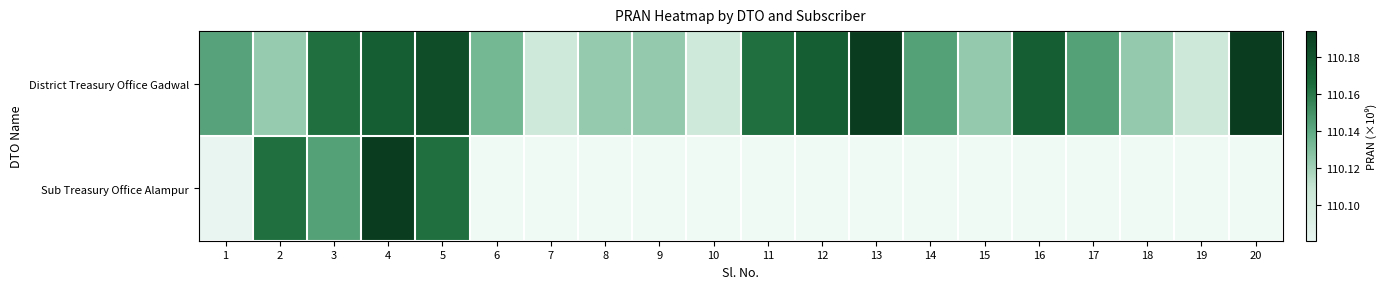

At 18, list the series in order from largest to smallest.

District Treasury Office Gadwal, Sub Treasury Office Alampur